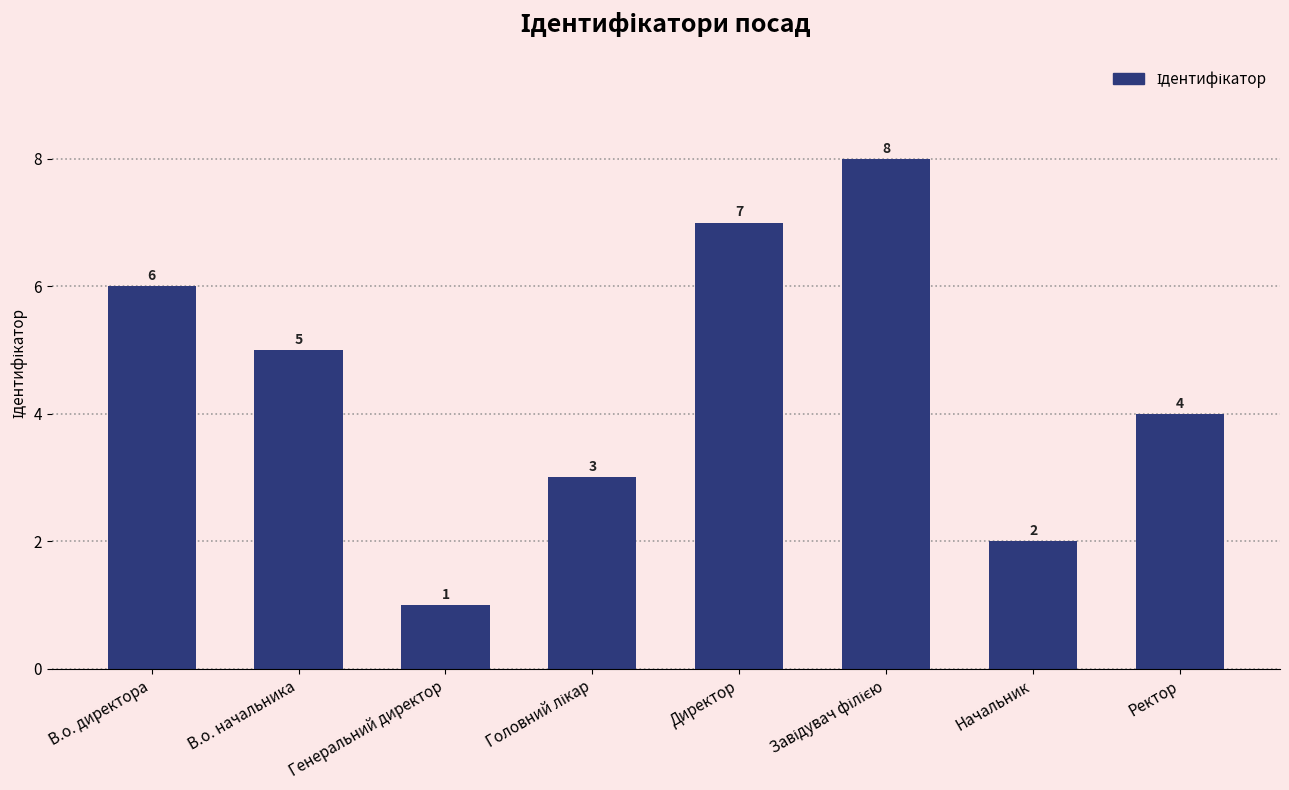

What is the difference between the maximum and minimum values?

7